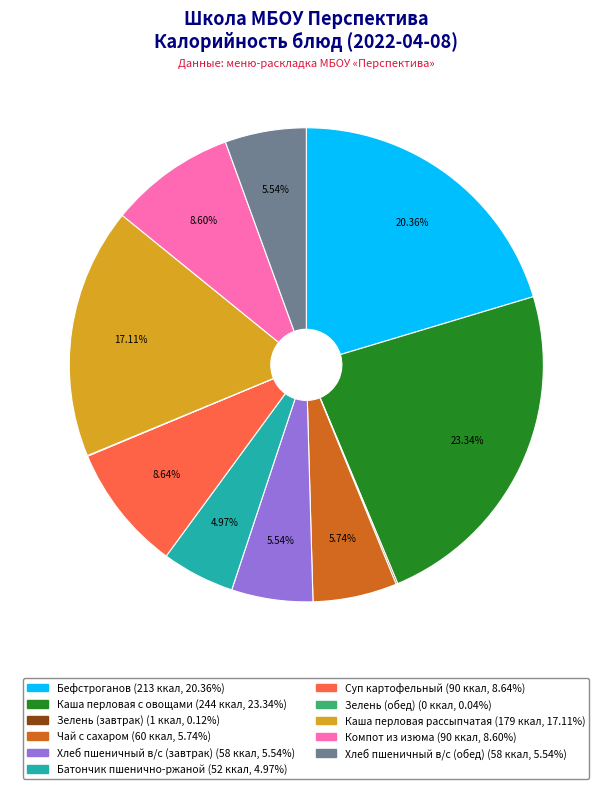

What percentage is the Каша перловая с овощами slice, to the nearest percent?

23%